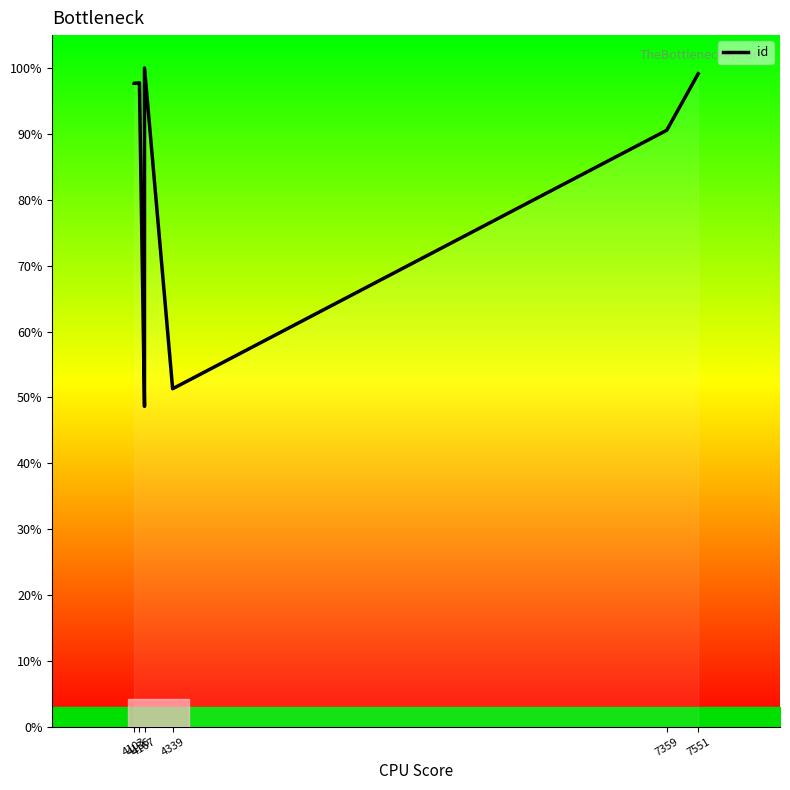

At which category does the data reach its first local peak?

4136